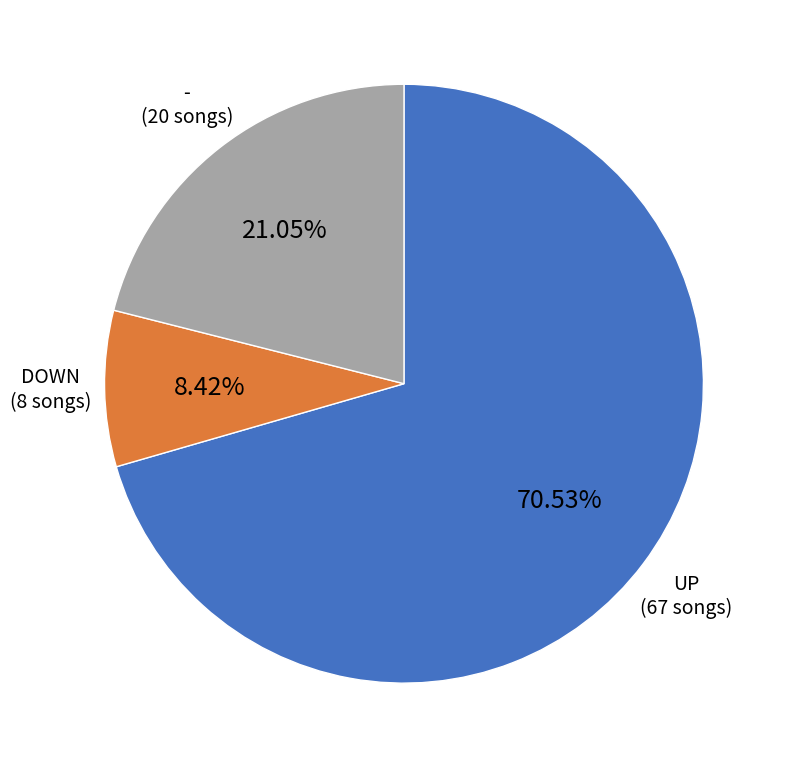

Count the number of slices in the pie.

3